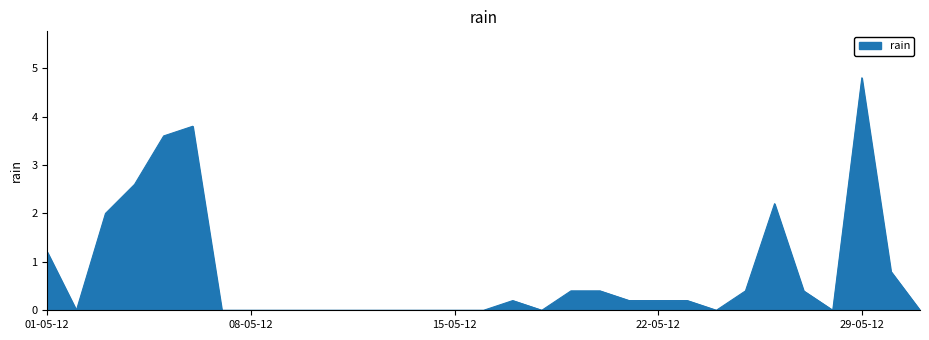

What is the greatest value displayed?

4.8